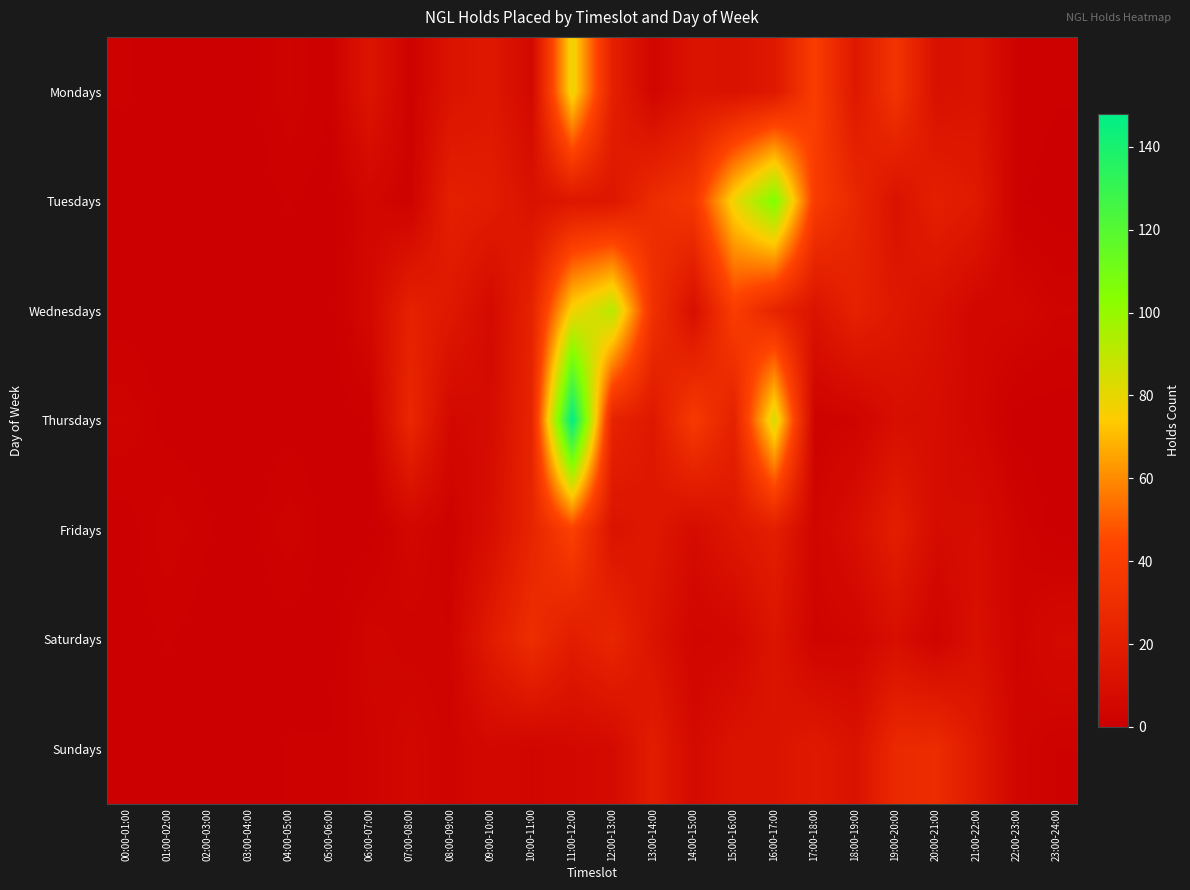

What is the maximum value shown in the chart?

148